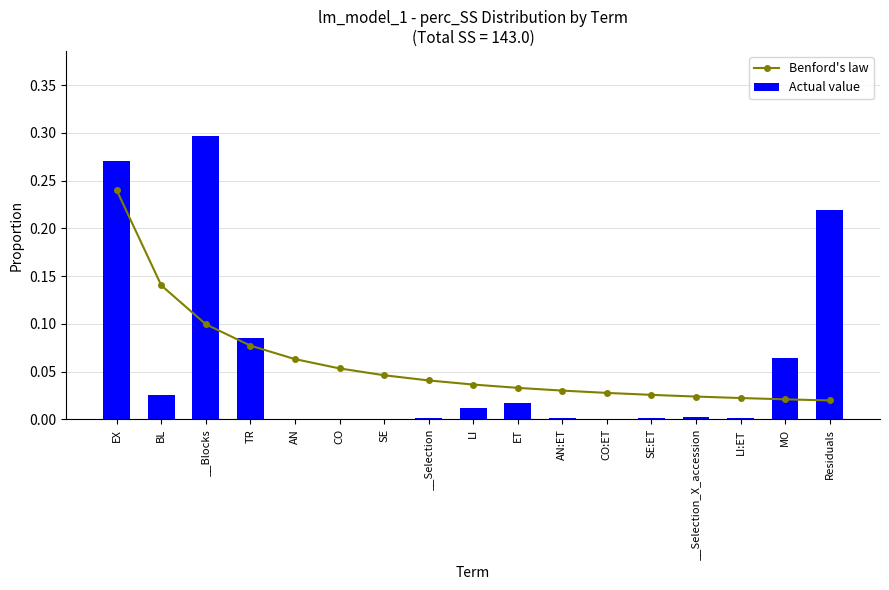

What is the label of the 7th bar from the left?

SE